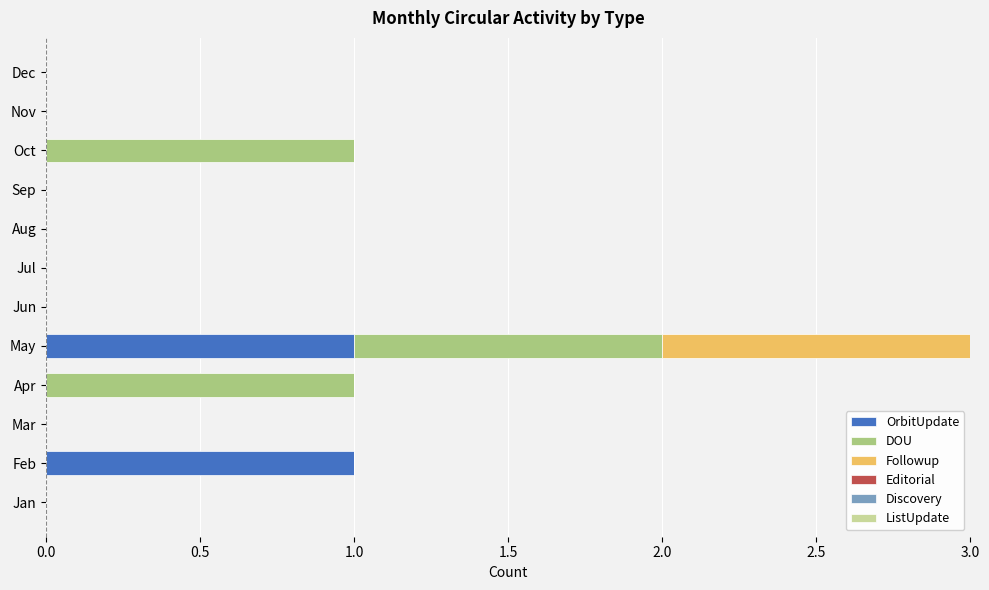

At which category is the sum across all series the highest?

May